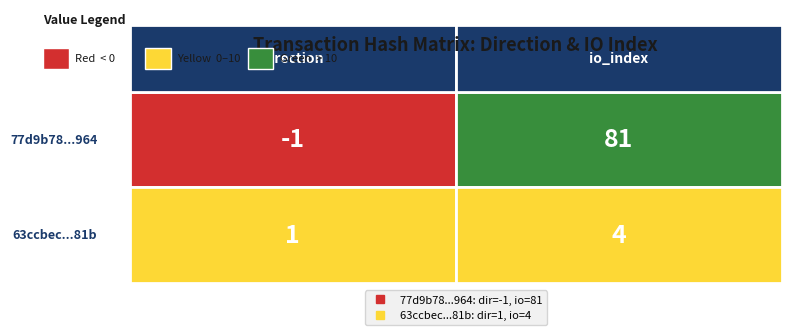

What is the difference between the maximum and minimum values in the 77d9b78341b19f6b4e2e8258df579803217c964 series?

82